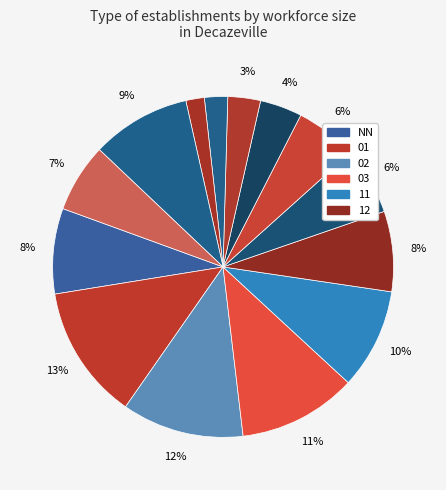

Rank the categories by value from highest to lowest.

01, 02, 03, 11, 00, NN, 12, , 21, 22, 31, 32, 41, 42